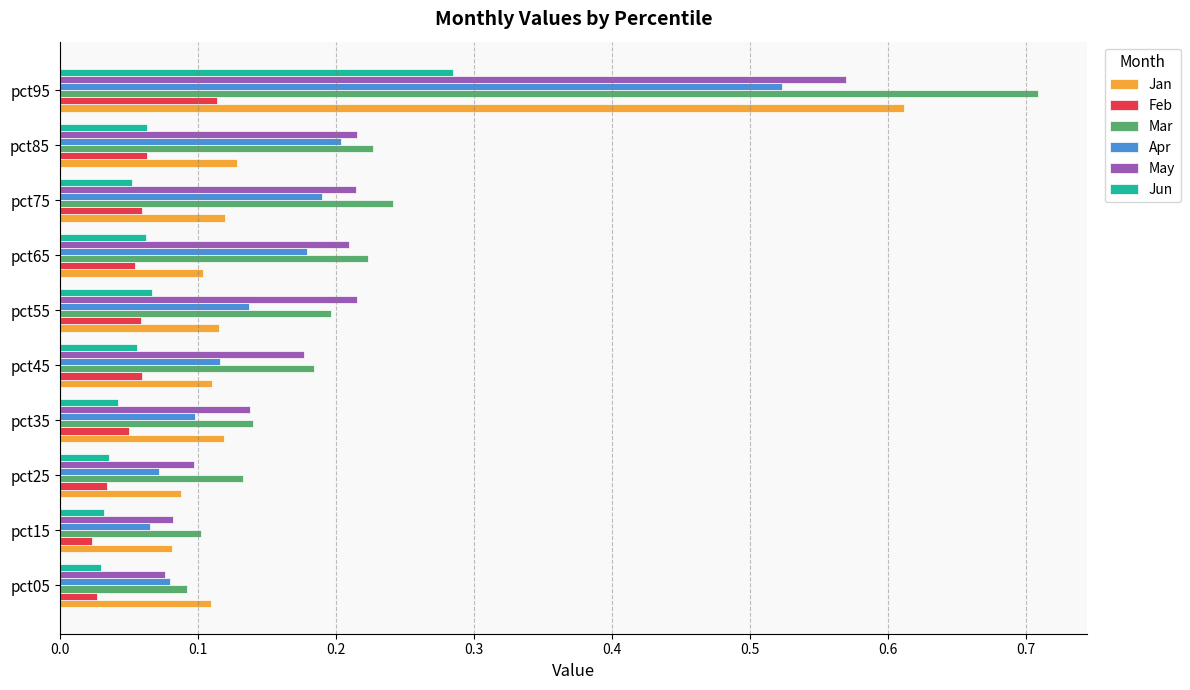

List the series in order of their peak value, lowest first.

Feb, Jun, Apr, May, Jan, Mar